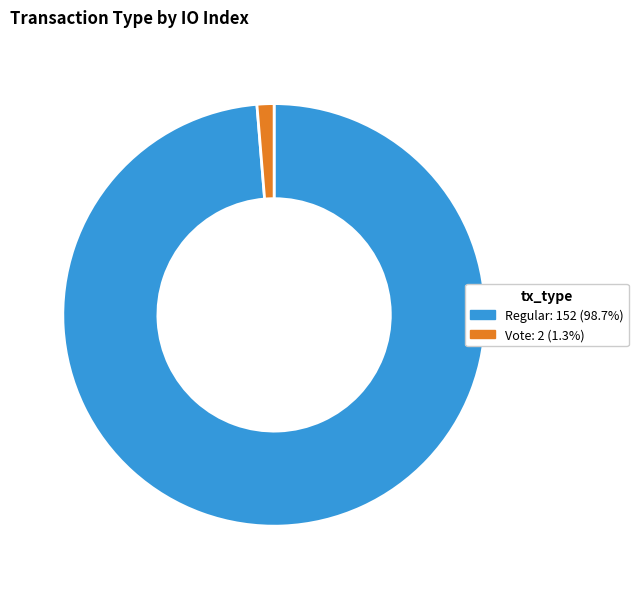

How many segments does this pie chart have?

2